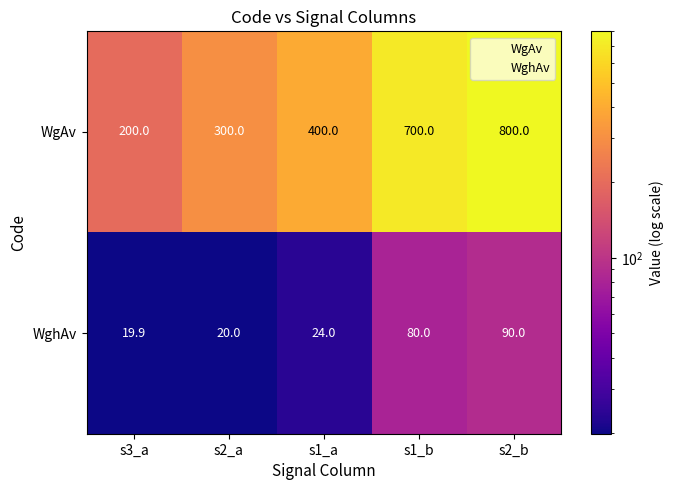

At how many categories does at least one series exceed 618?

2